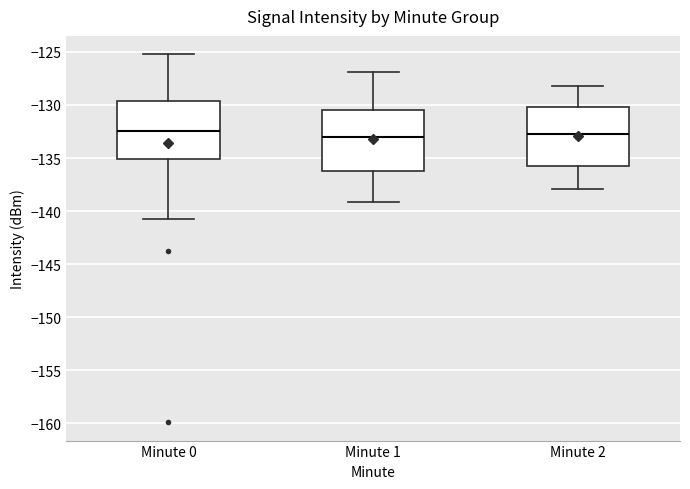

Reading left to right, transcribe this box plot: for each box, give where its median line is, the range the box spans, and where its two whiskers end, as read against the y-axis. The values are not printed on the chart, so give them approximately, as read against the axis.

Minute 0: median -132.5, box -135.0 to -129.5, whiskers -140.5 to -125.0
Minute 1: median -133.0, box -136.0 to -130.5, whiskers -139.0 to -127.0
Minute 2: median -132.5, box -136.0 to -130.0, whiskers -138.0 to -128.0